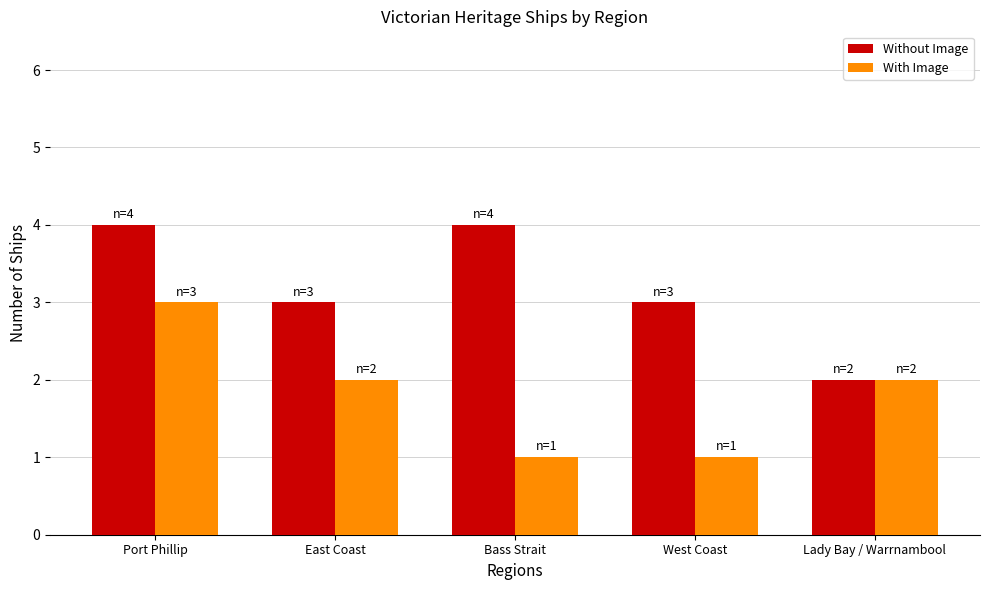

At which category is the sum across all series the highest?

Port Phillip